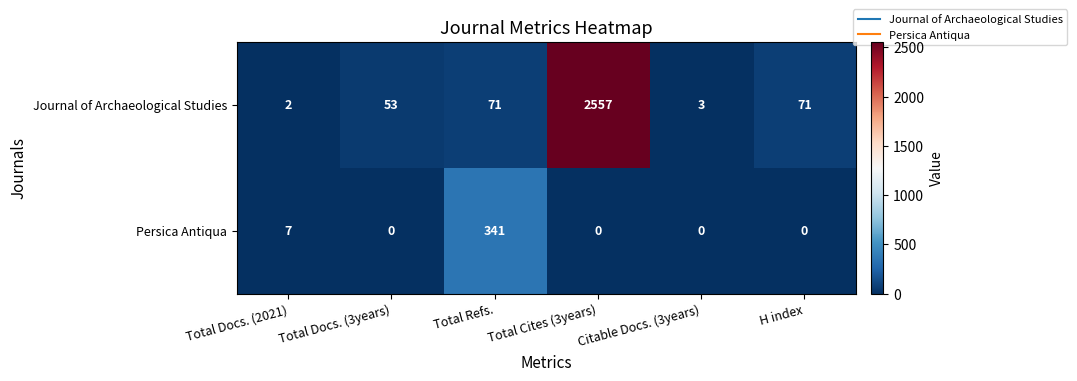

Rank the series by their maximum value, from lowest to highest.

Persica Antiqua, Journal of Archaeological Studies